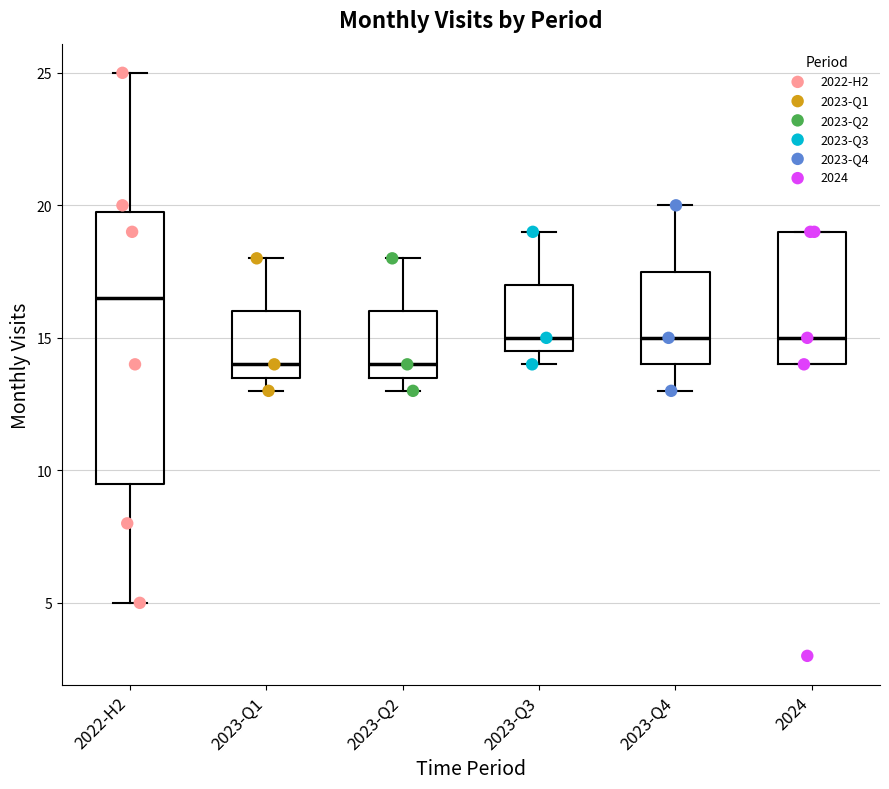

Which box is the tallest, from its lower edge to its upper edge?

2022-H2